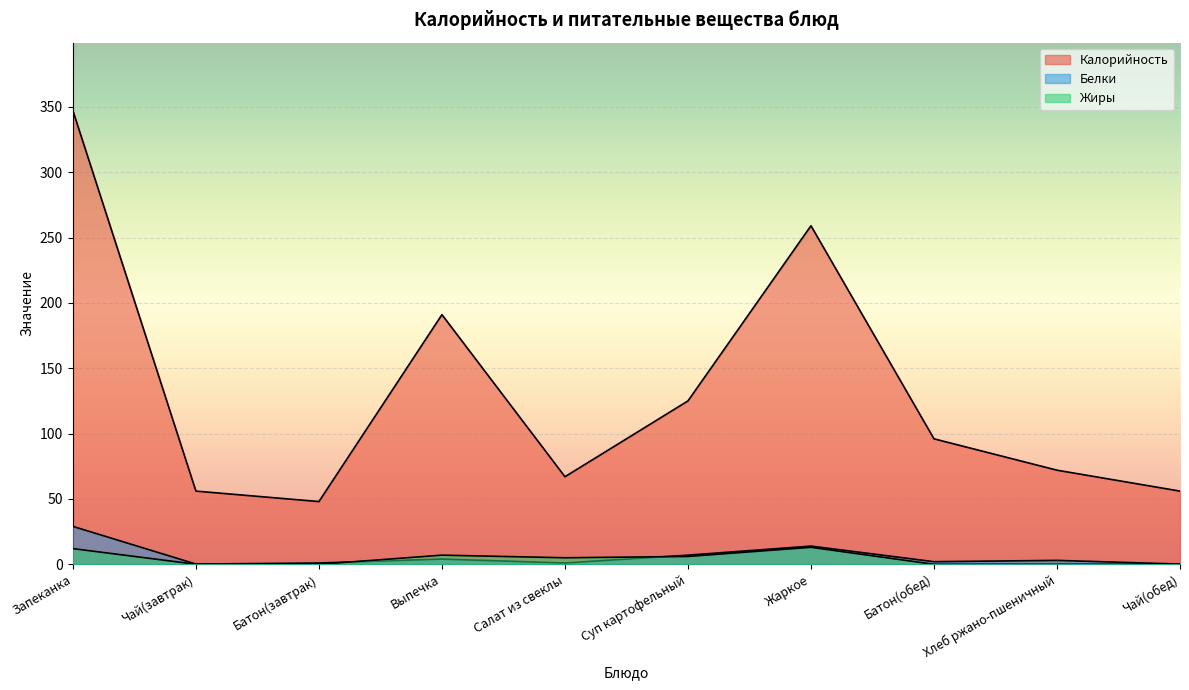

What is the difference between the Жиры values at Выпечка and Жаркое?

6.0